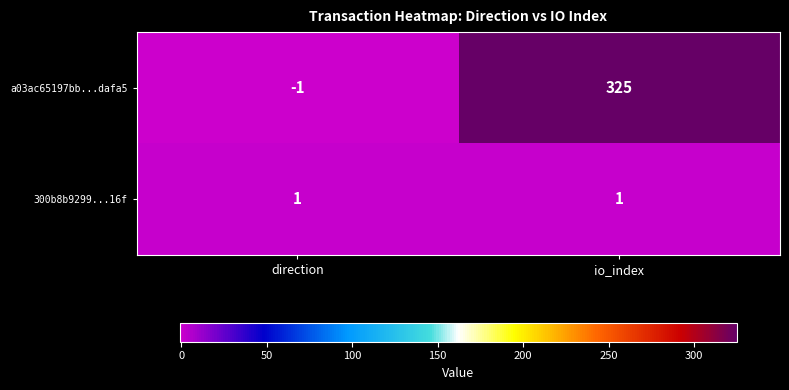

What is the difference between the maximum and minimum values in the a03ac65197bb...dafa5 series?

326